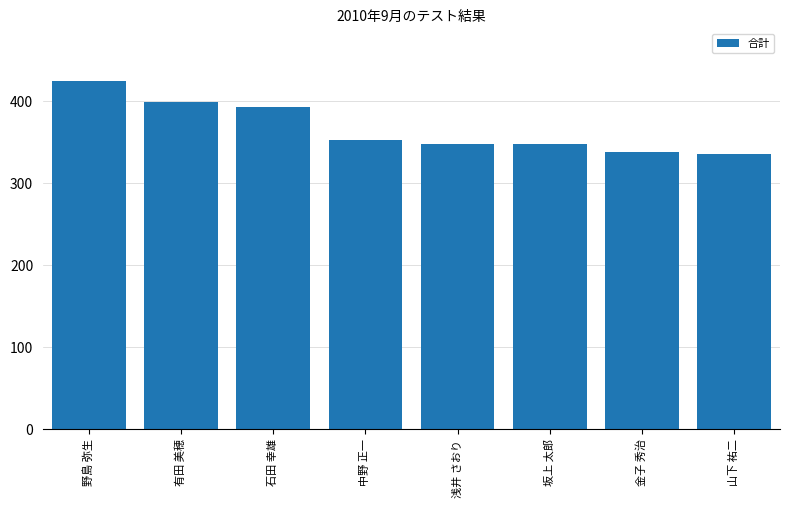

Is it true that the value at 山下 祐二 is 182?

False